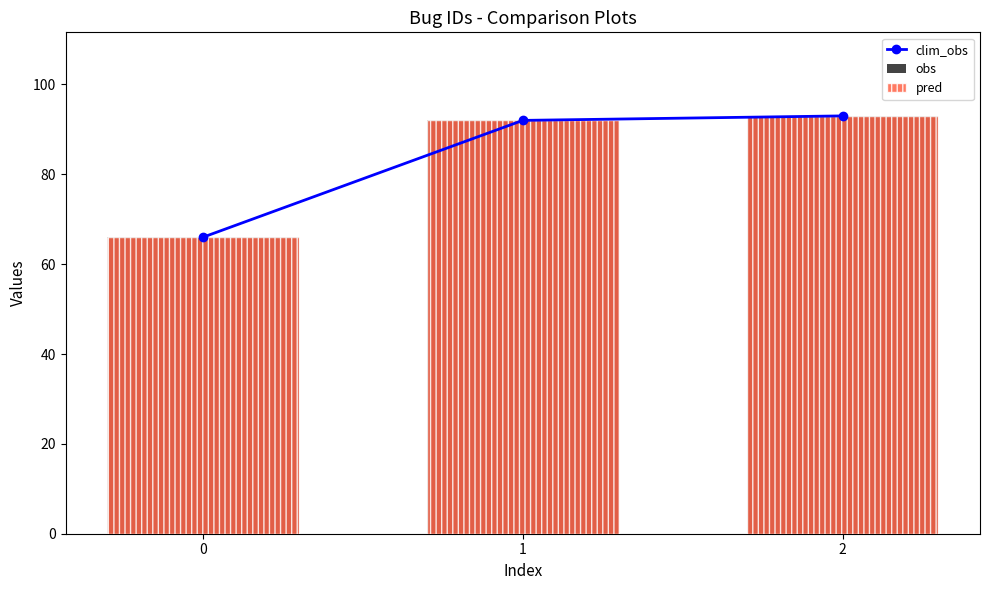

Between 0 and 2, which series saw the biggest shift?

clim_obs